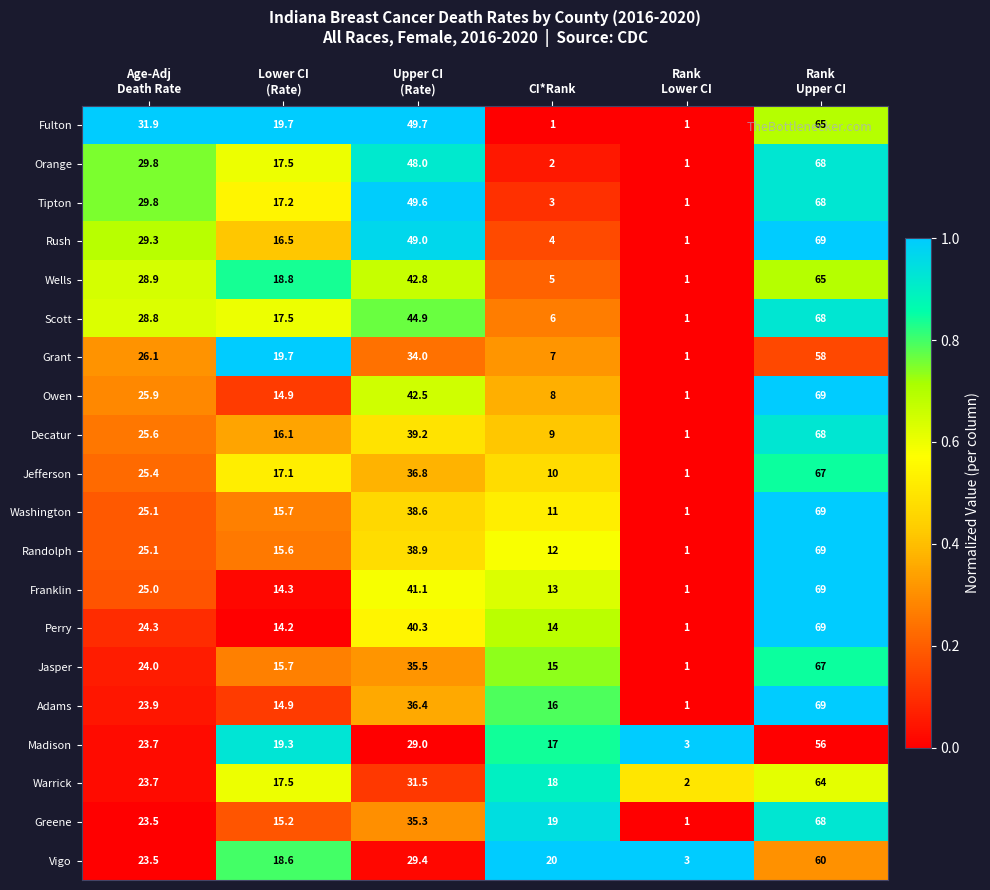

Rank the series at Upper CI
(Rate) from lowest to highest value.

Madison, Vigo, Warrick, Grant, Greene, Jasper, Adams, Jefferson, Washington, Randolph, Decatur, Perry, Franklin, Owen, Wells, Scott, Orange, Rush, Tipton, Fulton